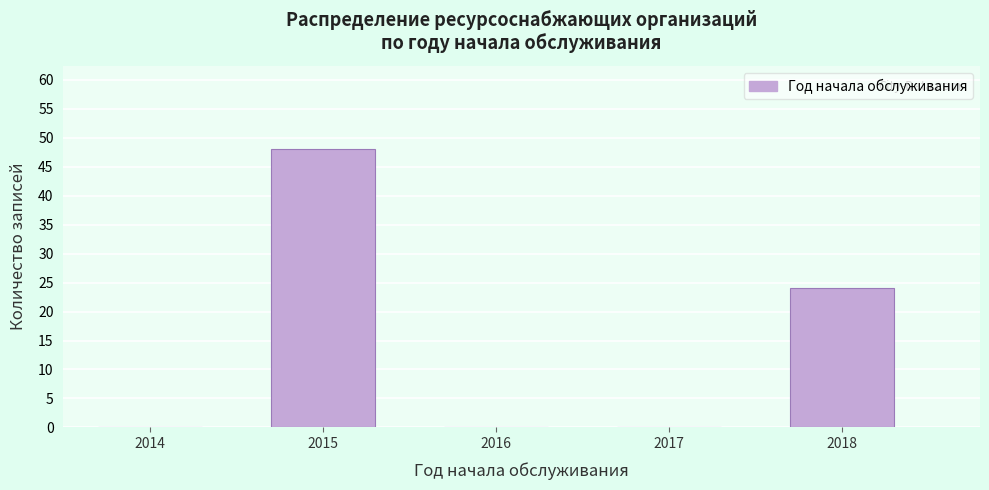

Reading left to right, extract all data points from this chart.

2014=0	2015=48	2016=0	2017=0	2018=24